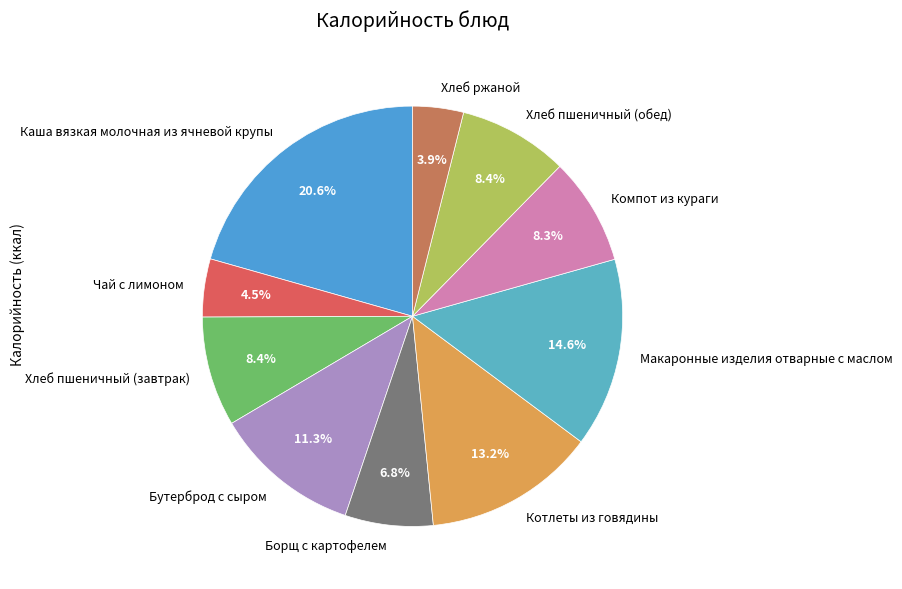

To the nearest percent, what portion does Каша вязкая молочная из ячневой крупы represent?

21%